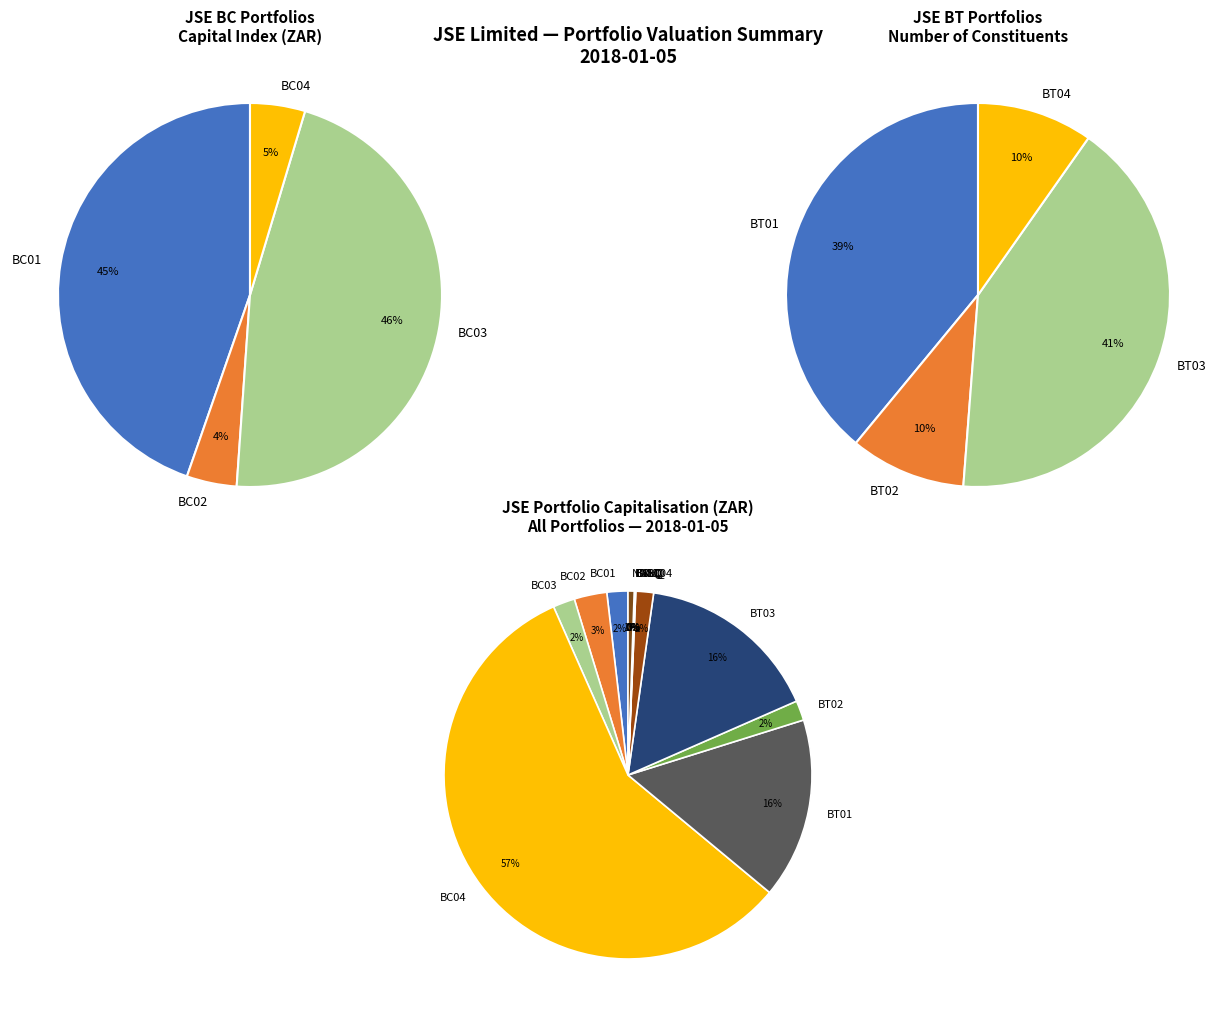

Approximately how many times larger is the value at BT02 compared to BC02?

0.2